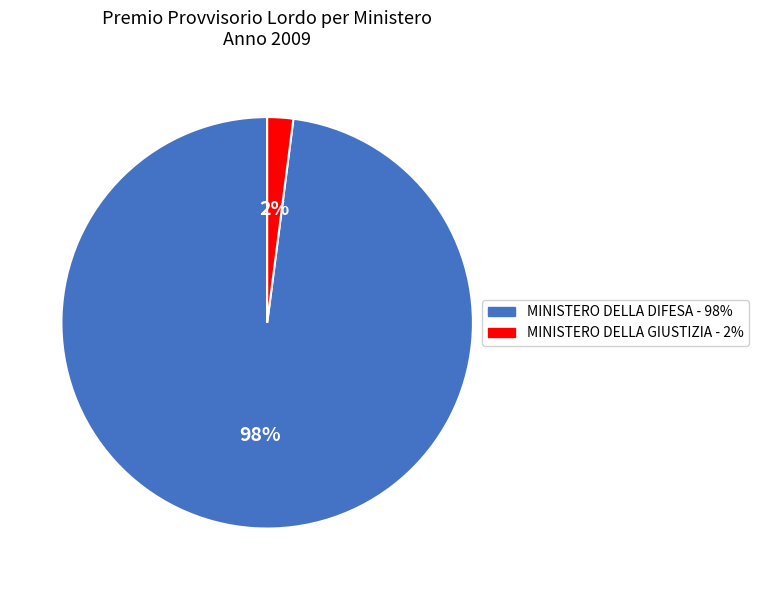

Is there a majority slice in this chart?

Yes